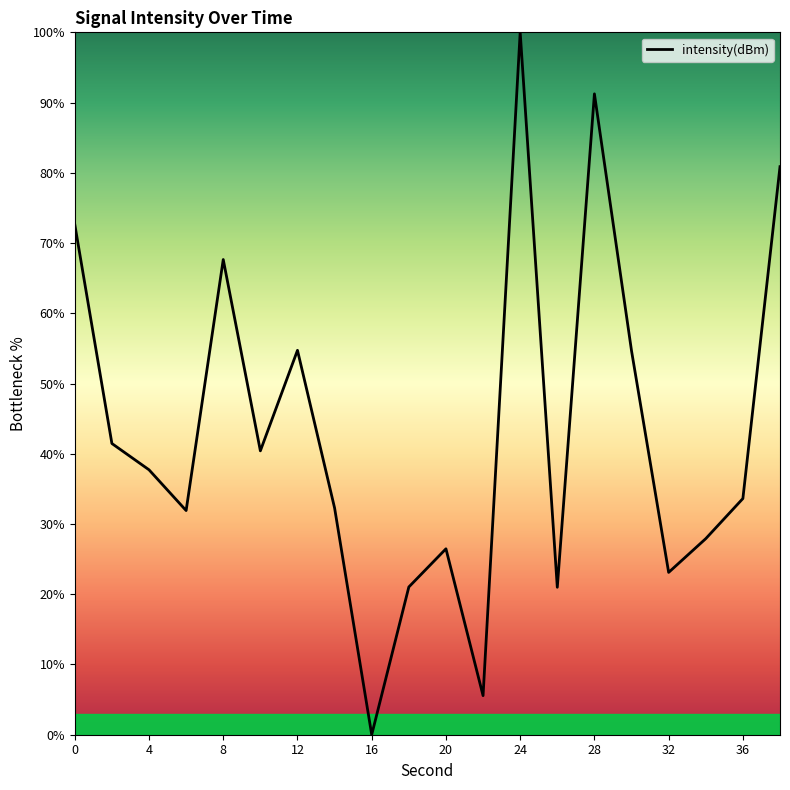

What is the difference between the maximum and minimum values?

100.0